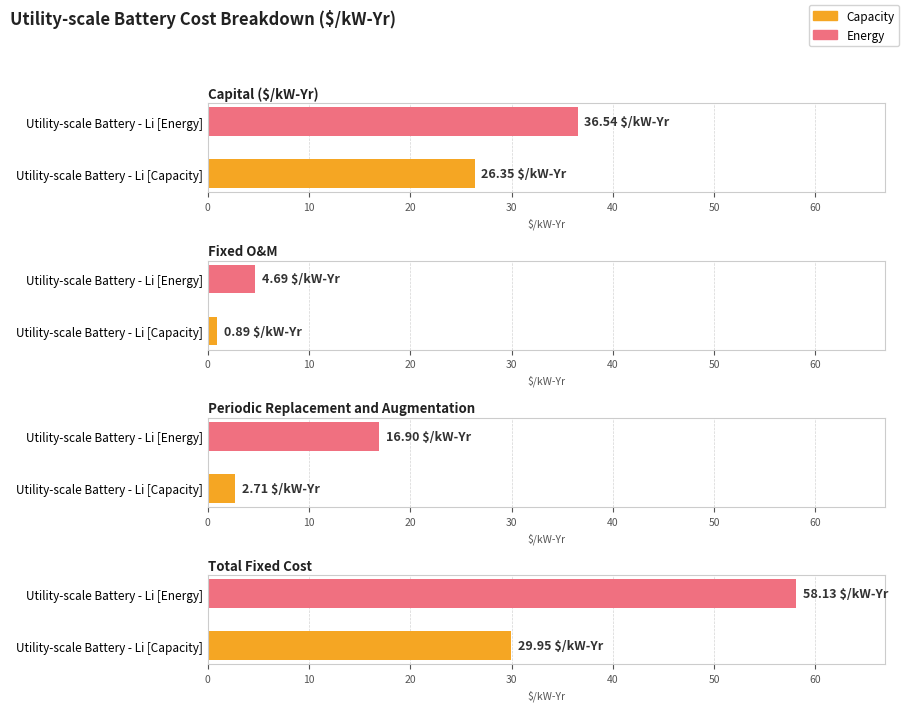

What is the label of the 1st bar from the right?

Utility-scale Battery - Li [Energy]